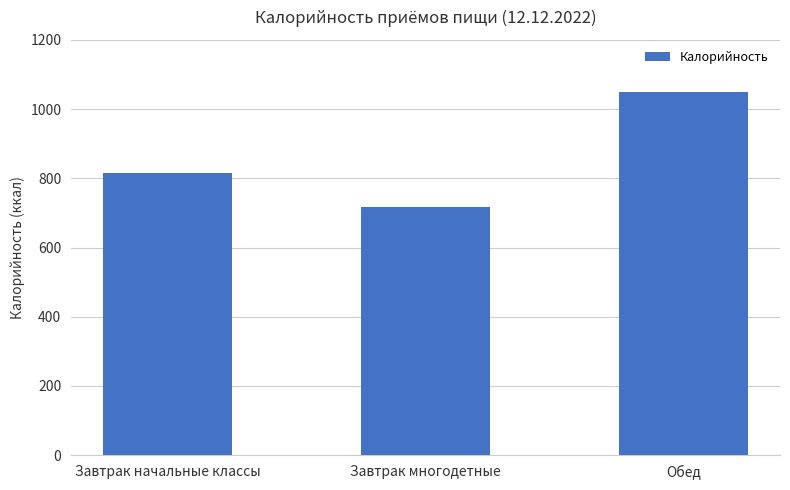

How many data points are less than 814?

1